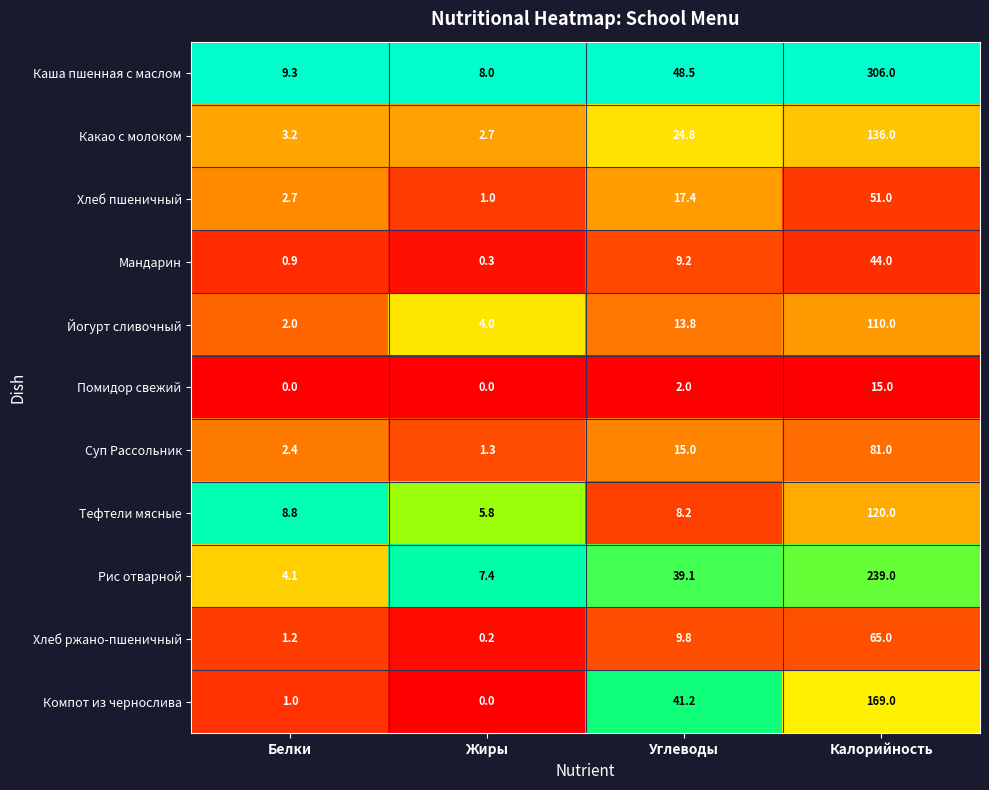

Read the Хлеб ржано-пшеничный value at Белки.

1.2